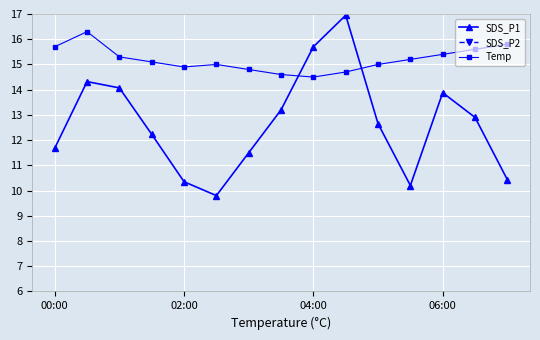

Is it true that SDS_P1 equals 10.3 at 02:00?

True